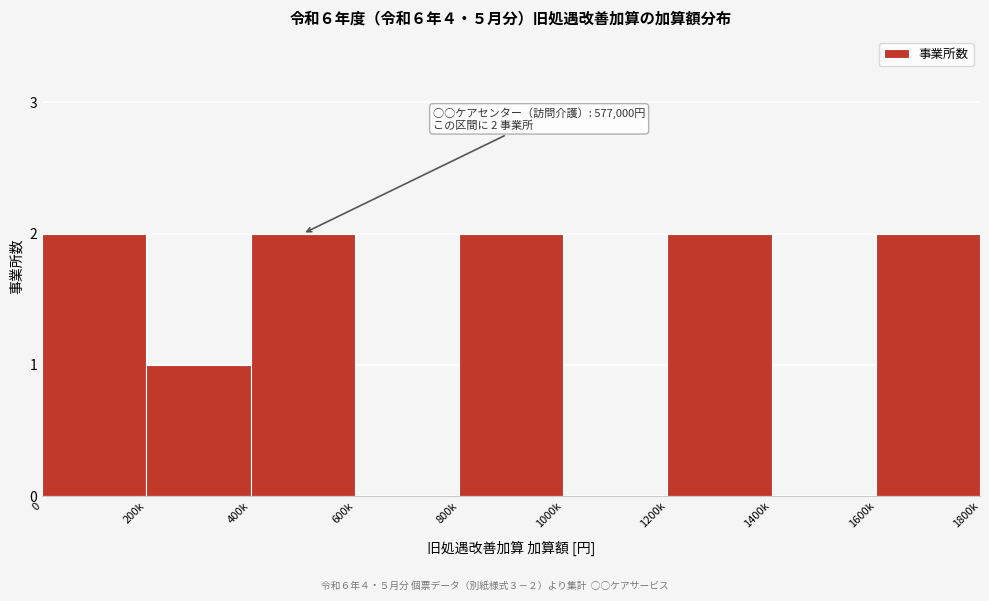

Reading right to left, what are all the values shown in this chart?

1600k=2	1400k=0	1200k=2	1000k=0	800k=2	600k=0	400k=2	200k=1	0=2